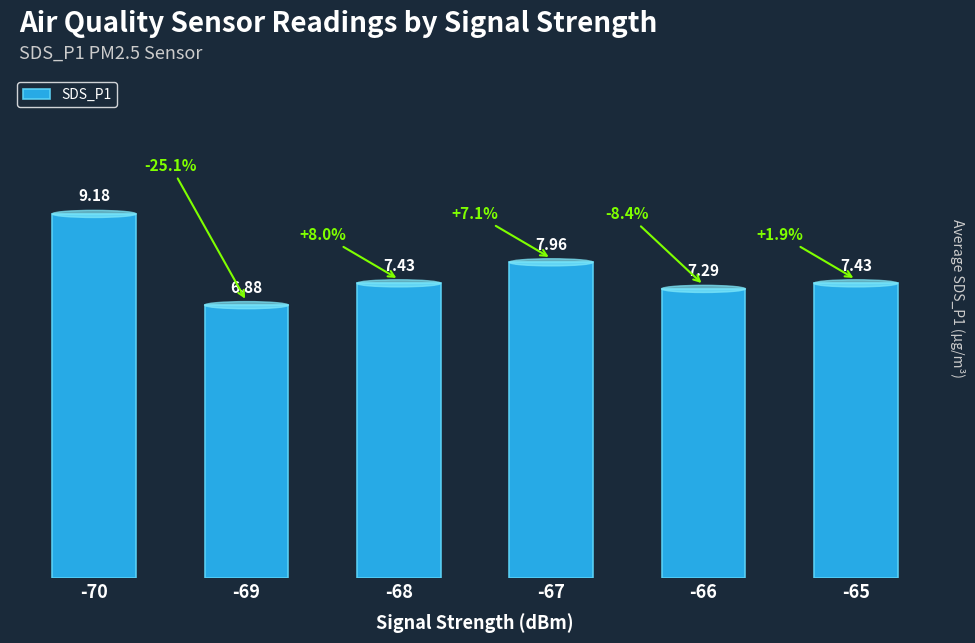

Reading left to right, what are all the values shown in this chart?

9.2	6.9	7.4	8.0	7.3	7.4